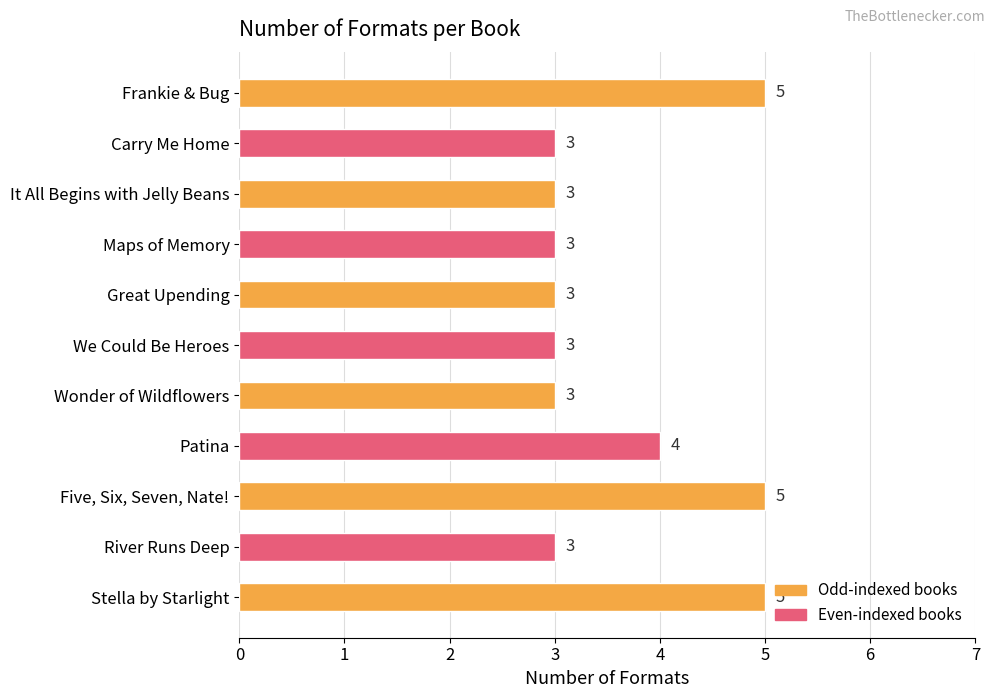

Does the chart contain stacked bars?

No